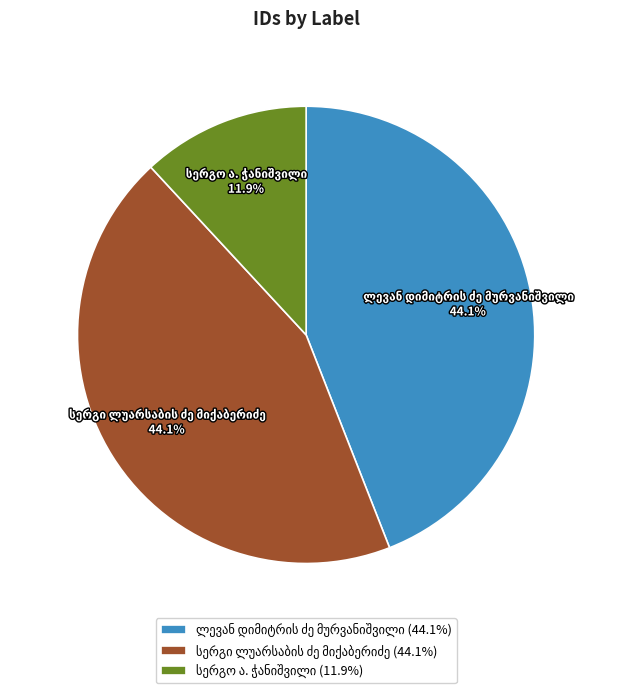

Is there a majority slice in this chart?

No